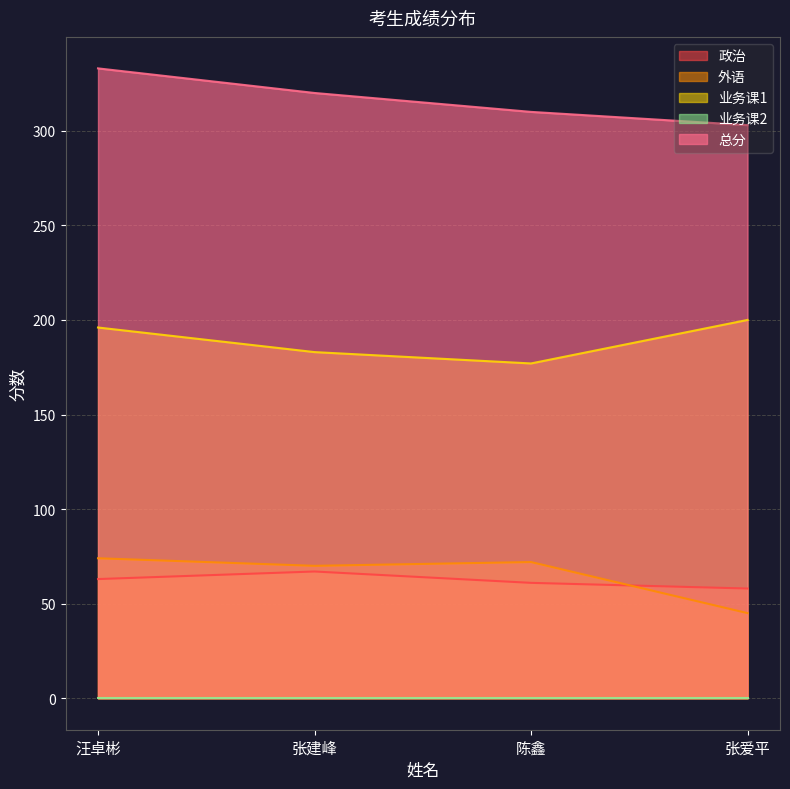

At which category does 外语 reach its first local valley?

张建峰